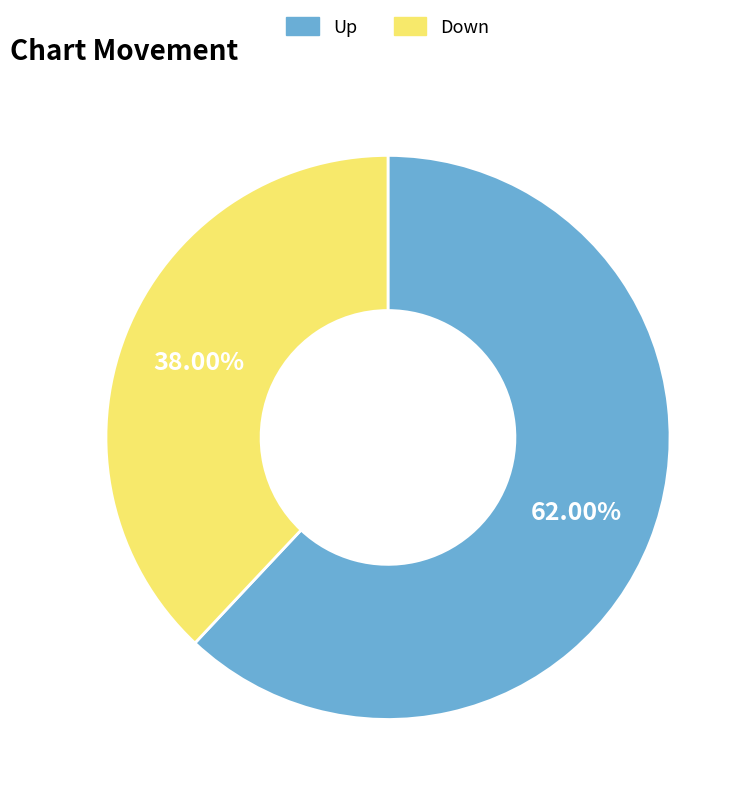

To the nearest percent, what is the difference between the largest and smallest slice percentages?

24%